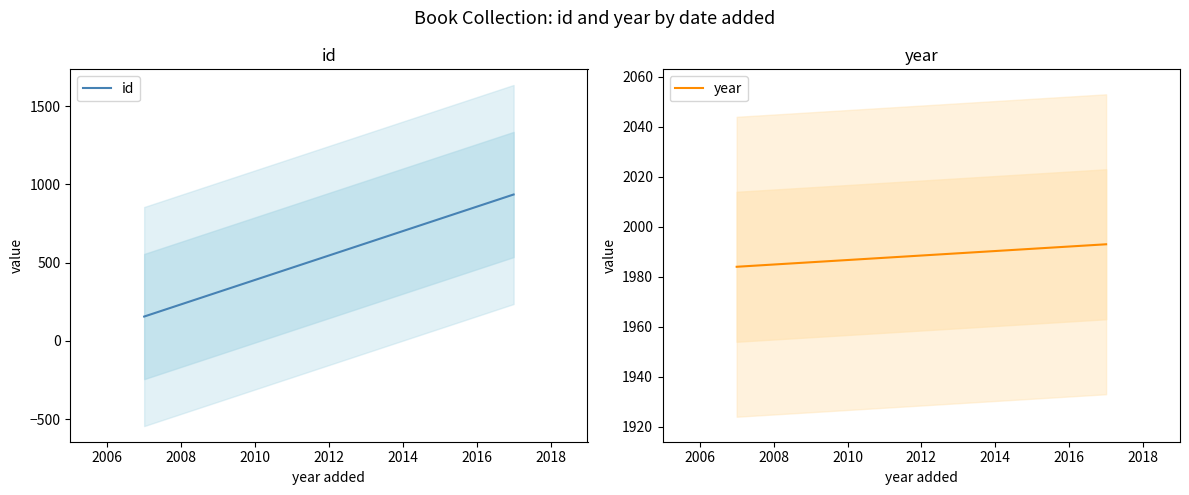

At how many categories does at least one series exceed 1403?

2